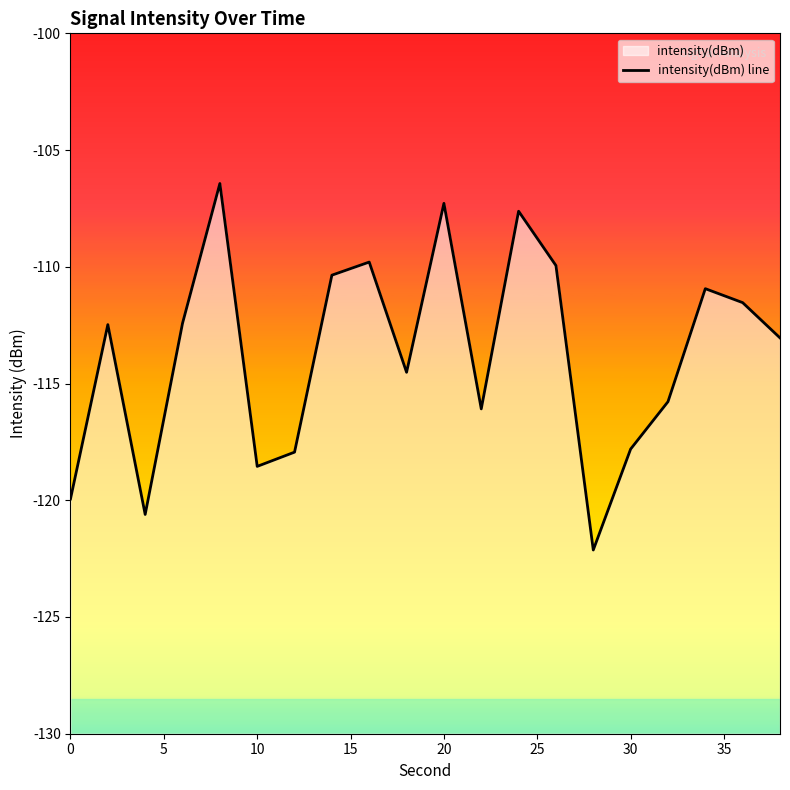

How many series are shown in this chart?

1